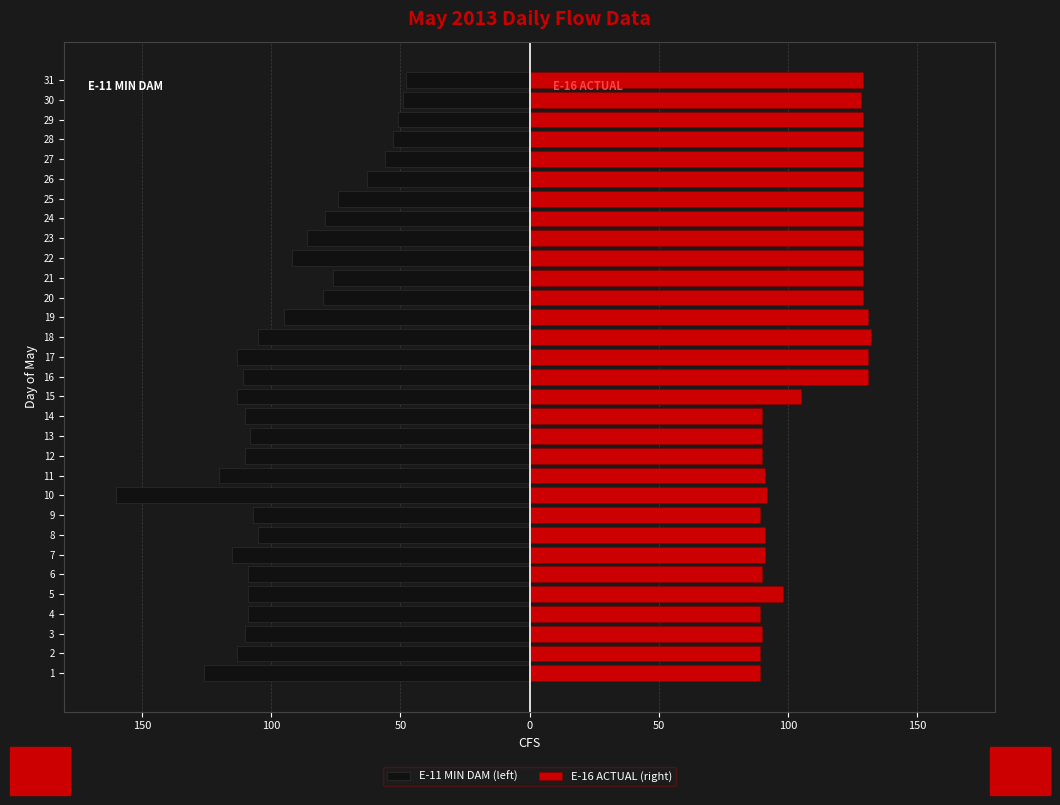

What is the value of the E-11 MIN DAM (left) bar at the 17th from the left?

-113